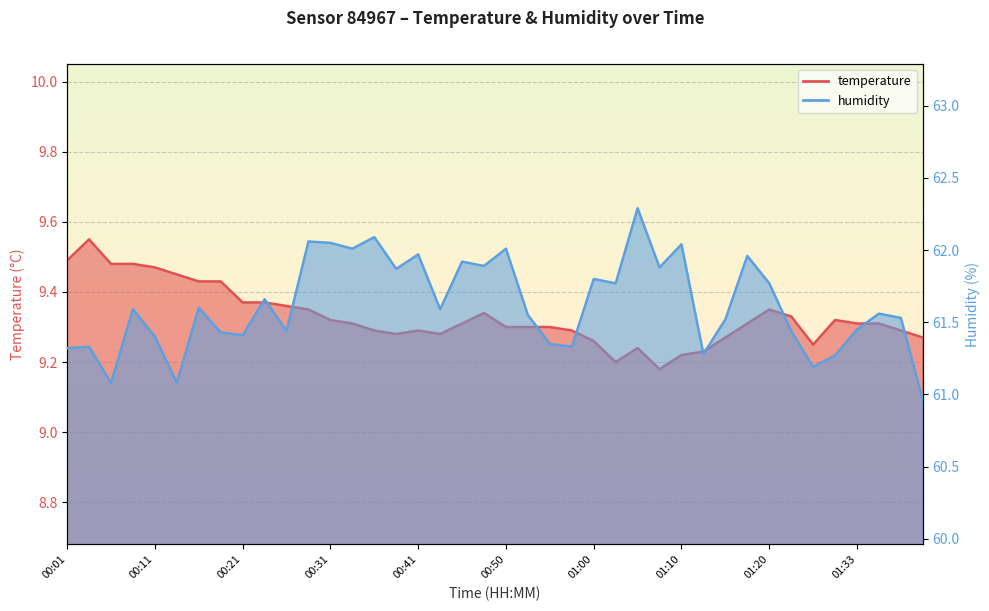

The temperature series shows 12.4 at 00:48. True or false?

False